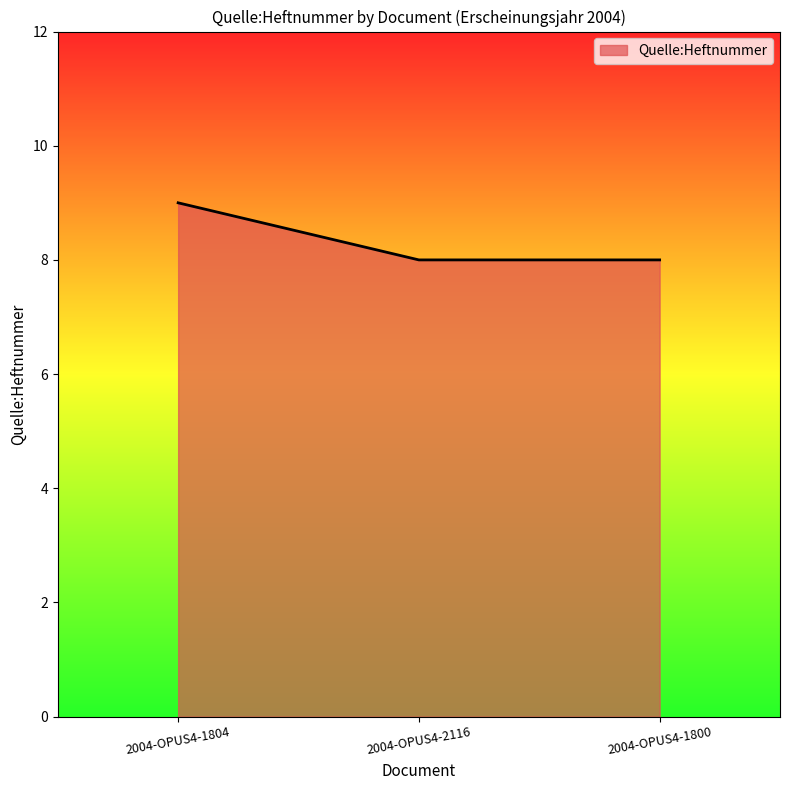

What position from the right is 2004-OPUS4-1800?

1